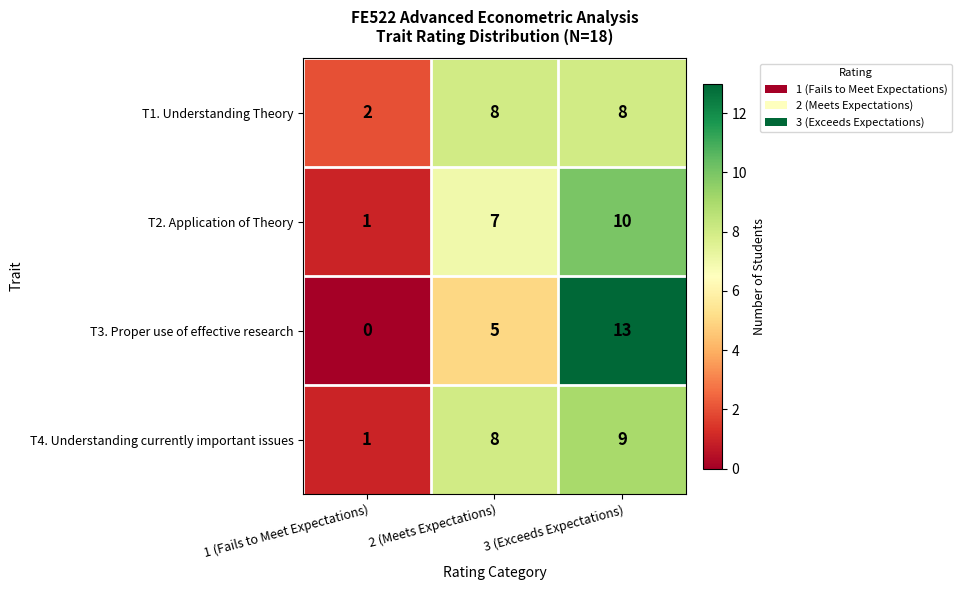

How many data points in T3. Proper use of effective research are less than 5?

1